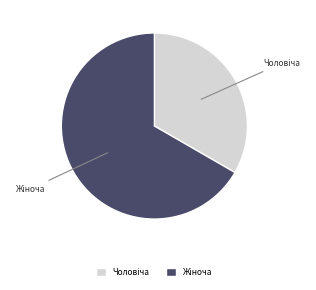

Is there any slice that represents more than half of the pie?

Yes